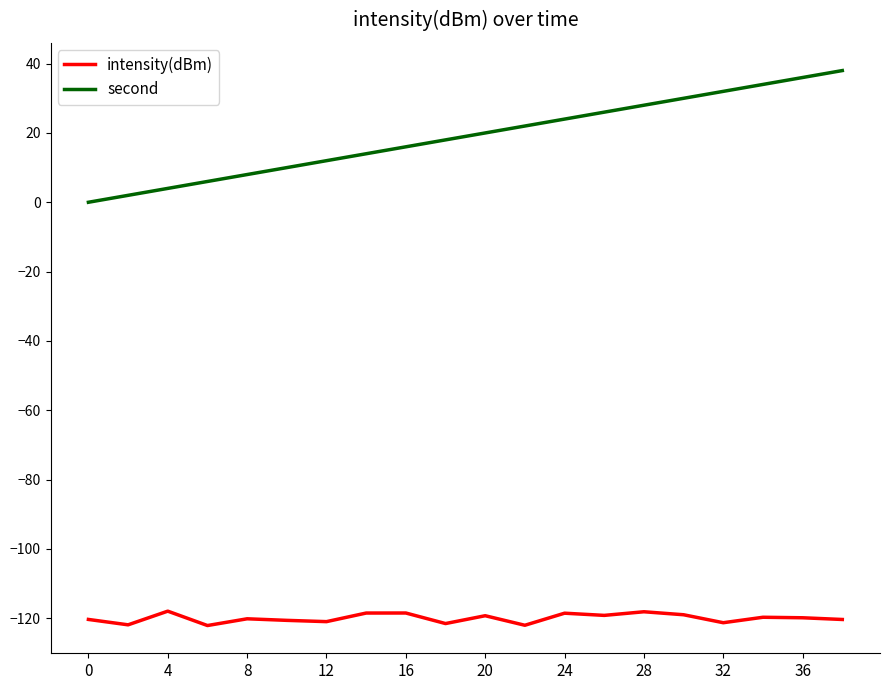

What is the difference between the maximum and minimum values in the second series?

38.0